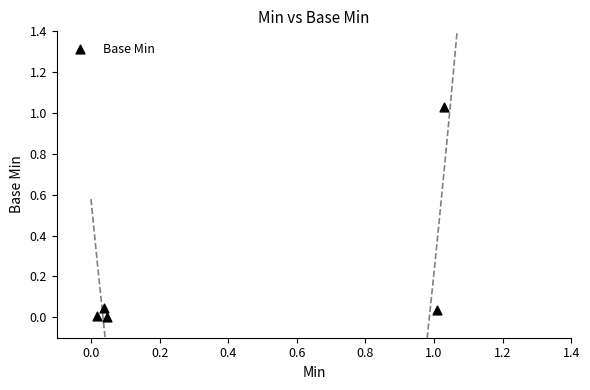

What is the average X value?

0.4